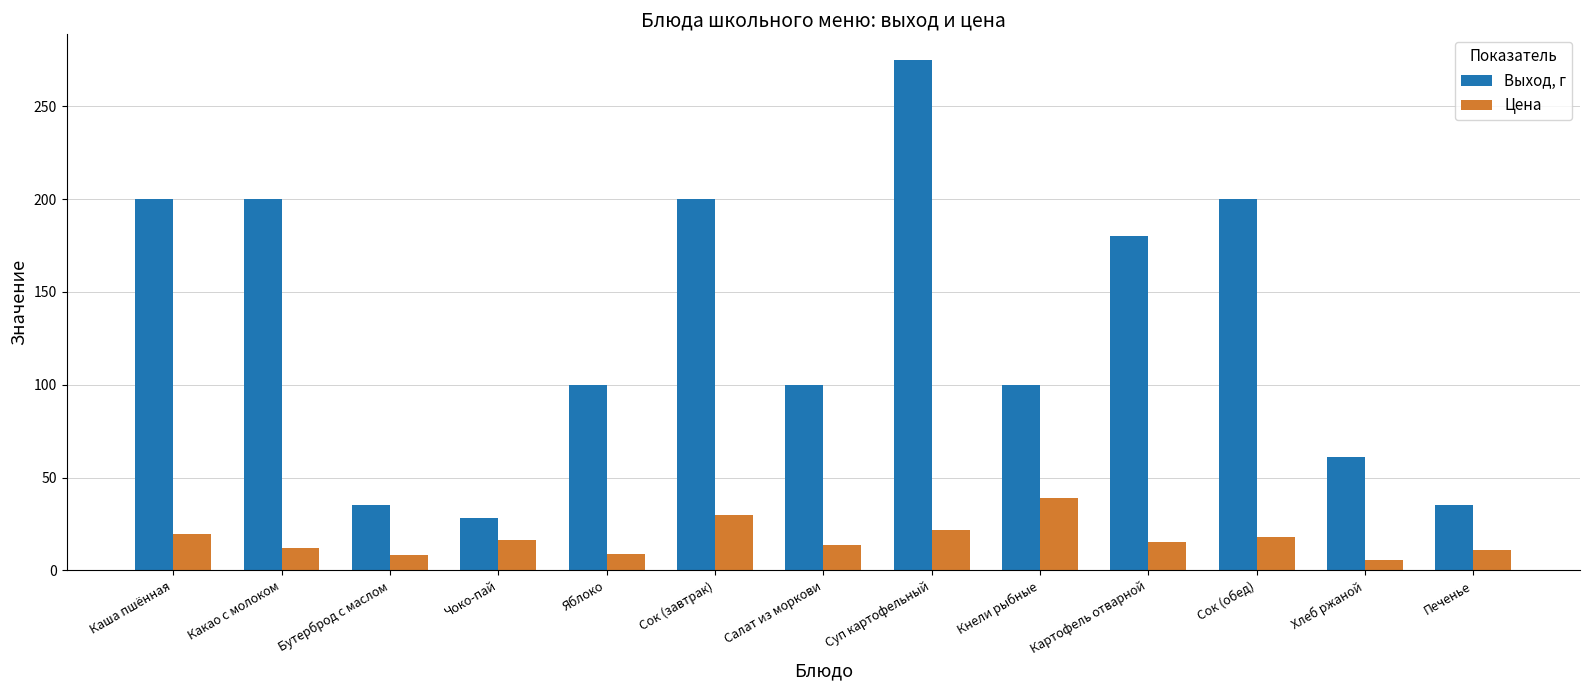

Where is Цена nearest to the value 22?

Суп картофельный